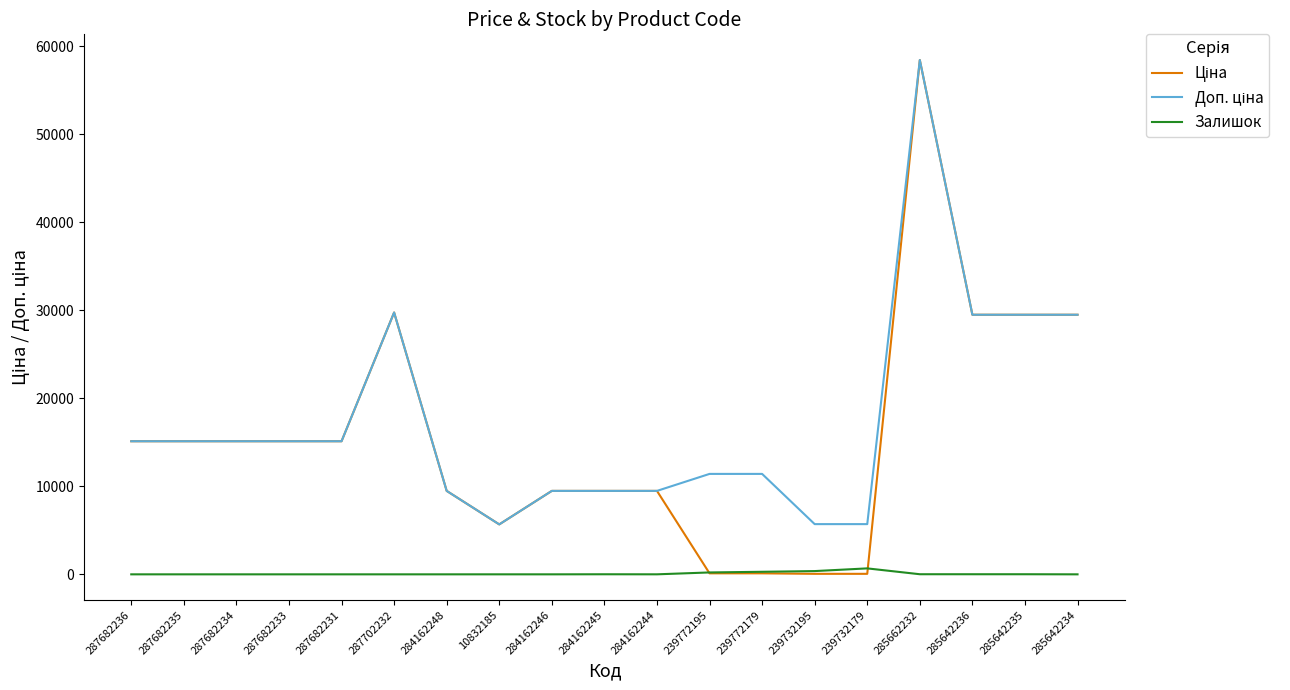

True or false: Залишок has a value of 11.0 at 285642236.

True